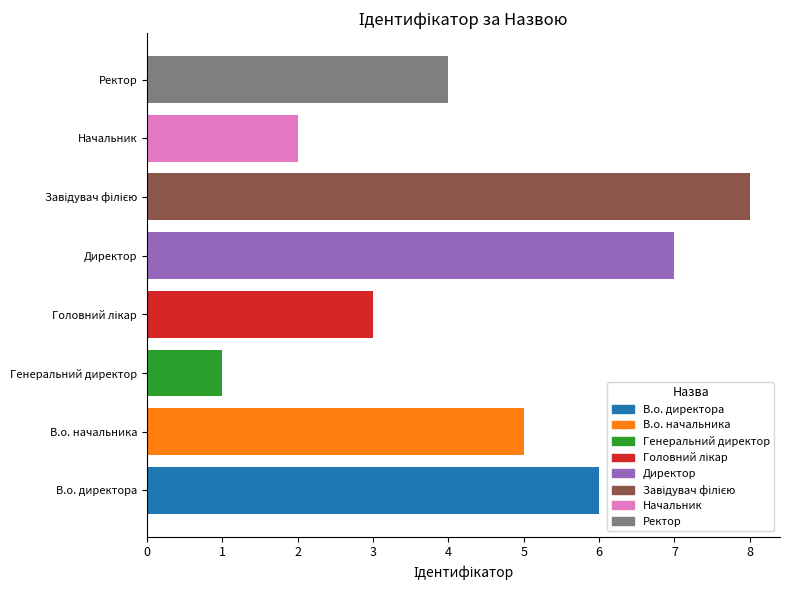

What is the difference between the maximum and minimum values?

7